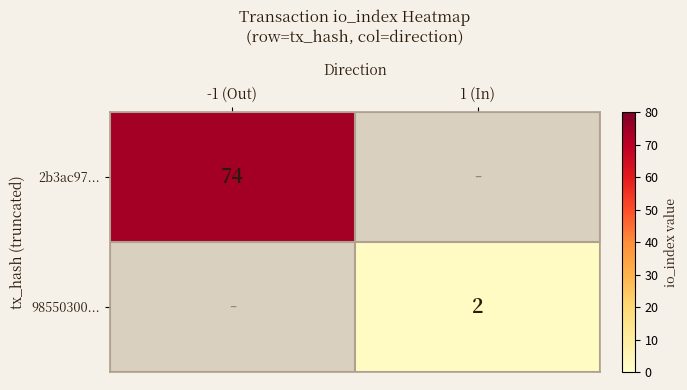

True or false: 98550300... has a value of 2 at 1 (In).

True